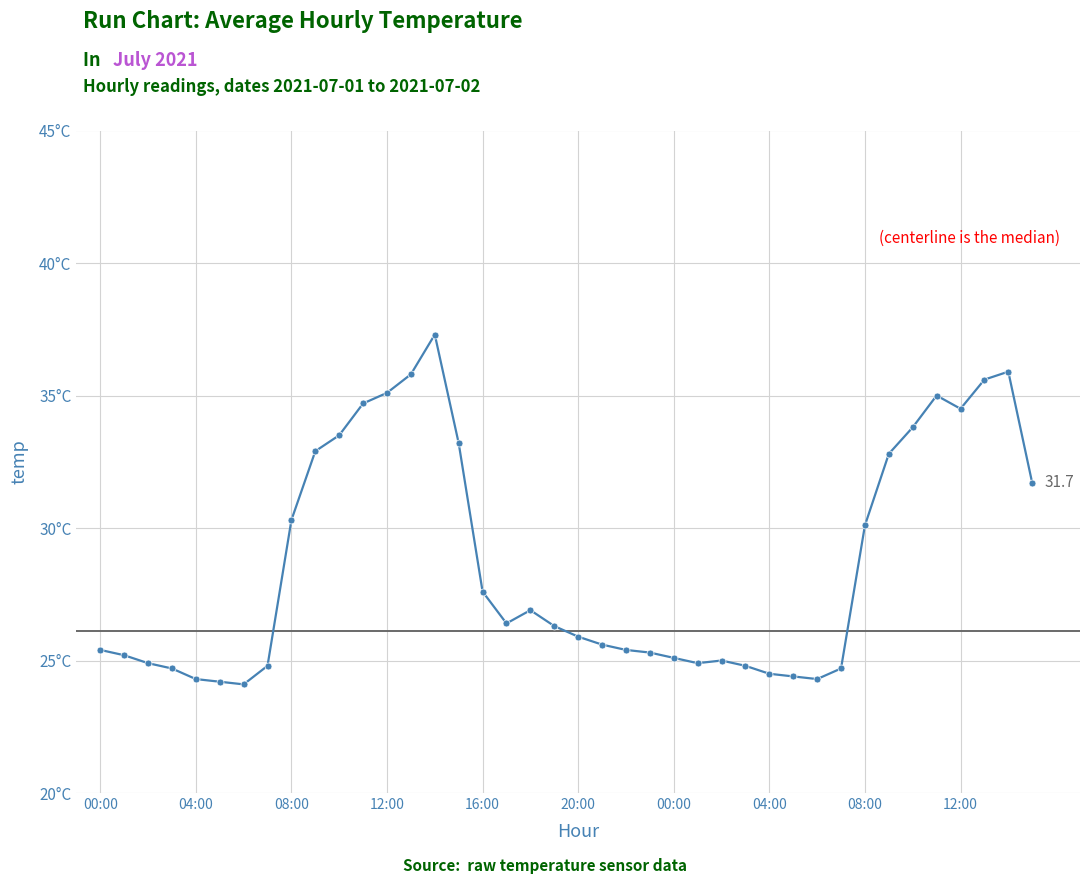

Does the chart have visible grid lines?

Yes